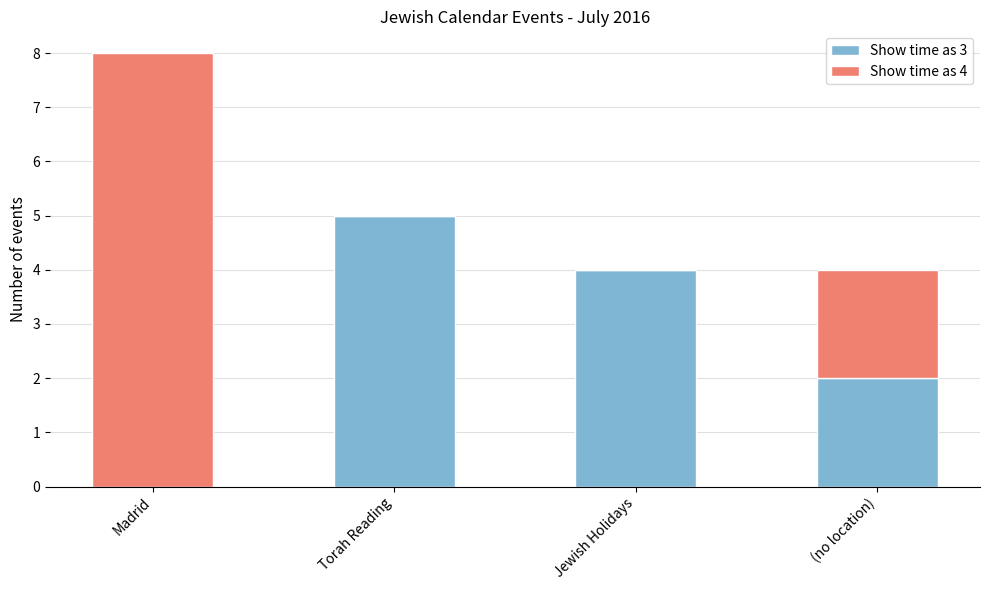

What is the total value across all series at Torah Reading?

5